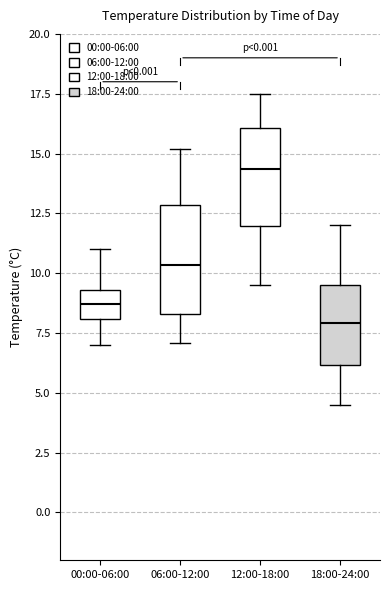

Which box's median line is the lowest?

18:00-24:00